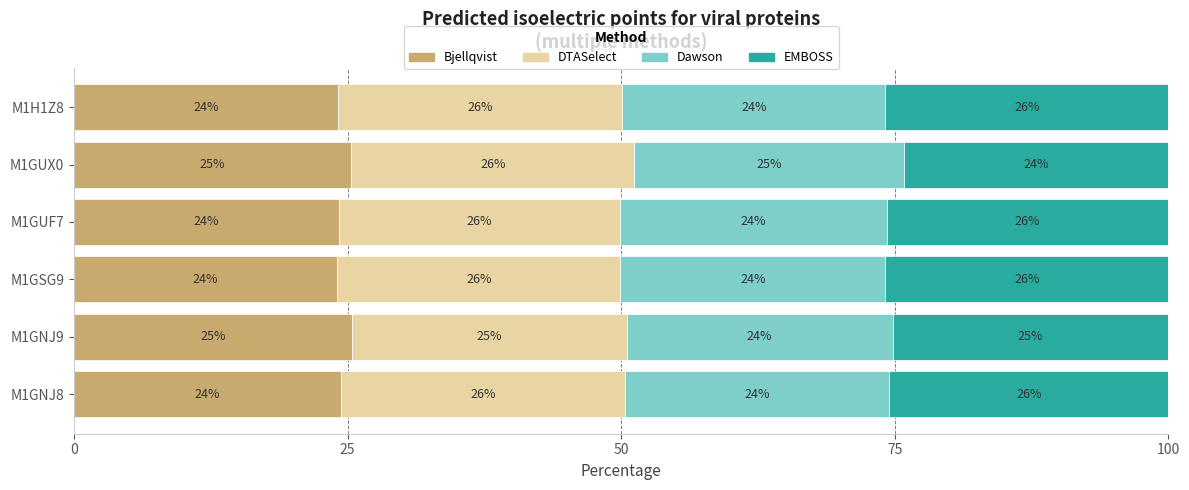

The value of Bjellqvist at M1GNJ9 is 25.4. True or false?

True